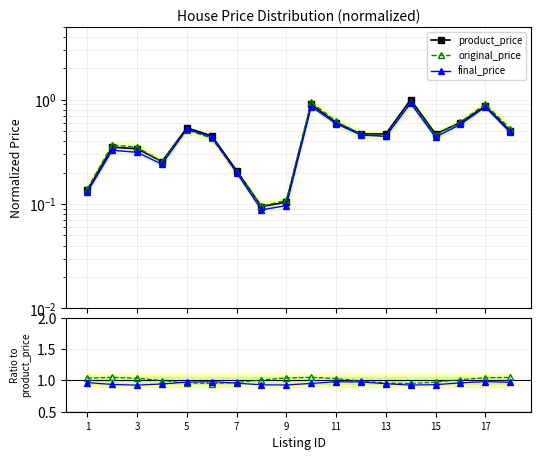

Which series has the largest range (max minus min)?

product_price